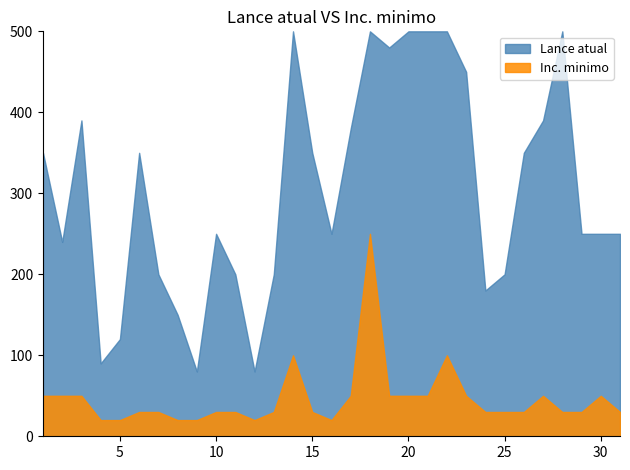

Which category has the highest value across all series?

18